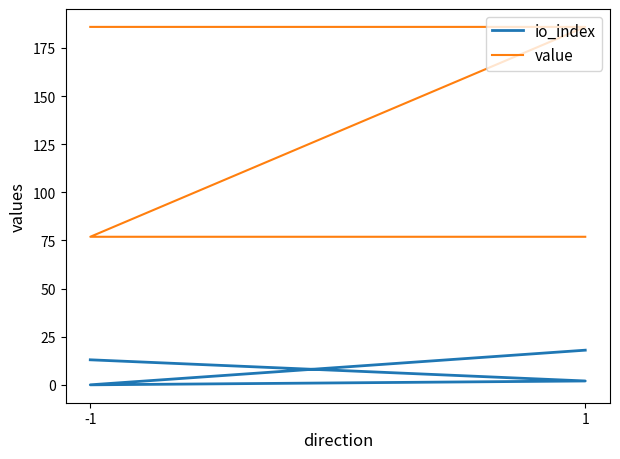

At which label is io_index closest to 9?

-1